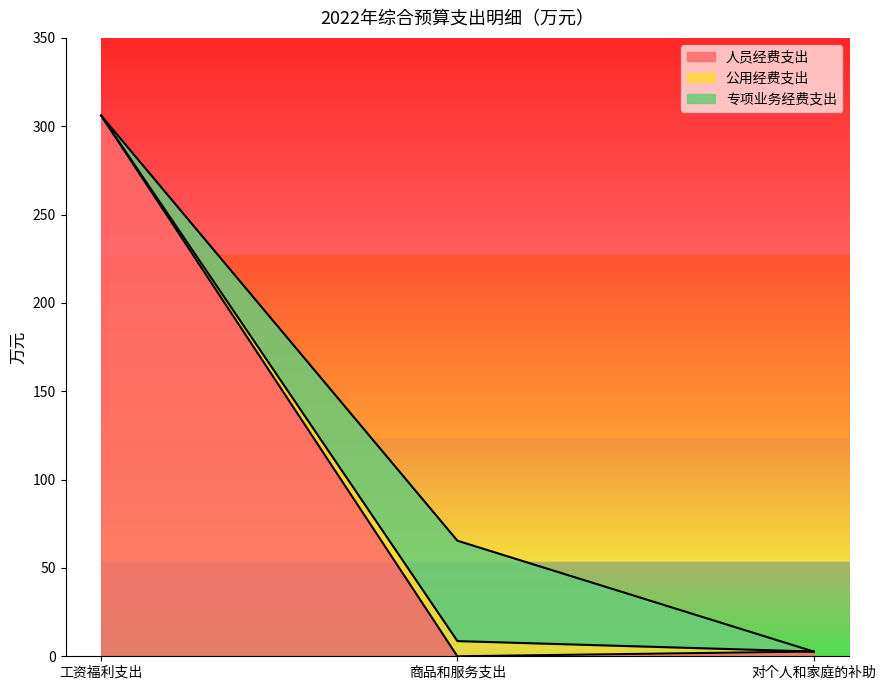

True or false: 专项业务经费支出 has a value of 31.9 at 对个人和家庭的补助.

False